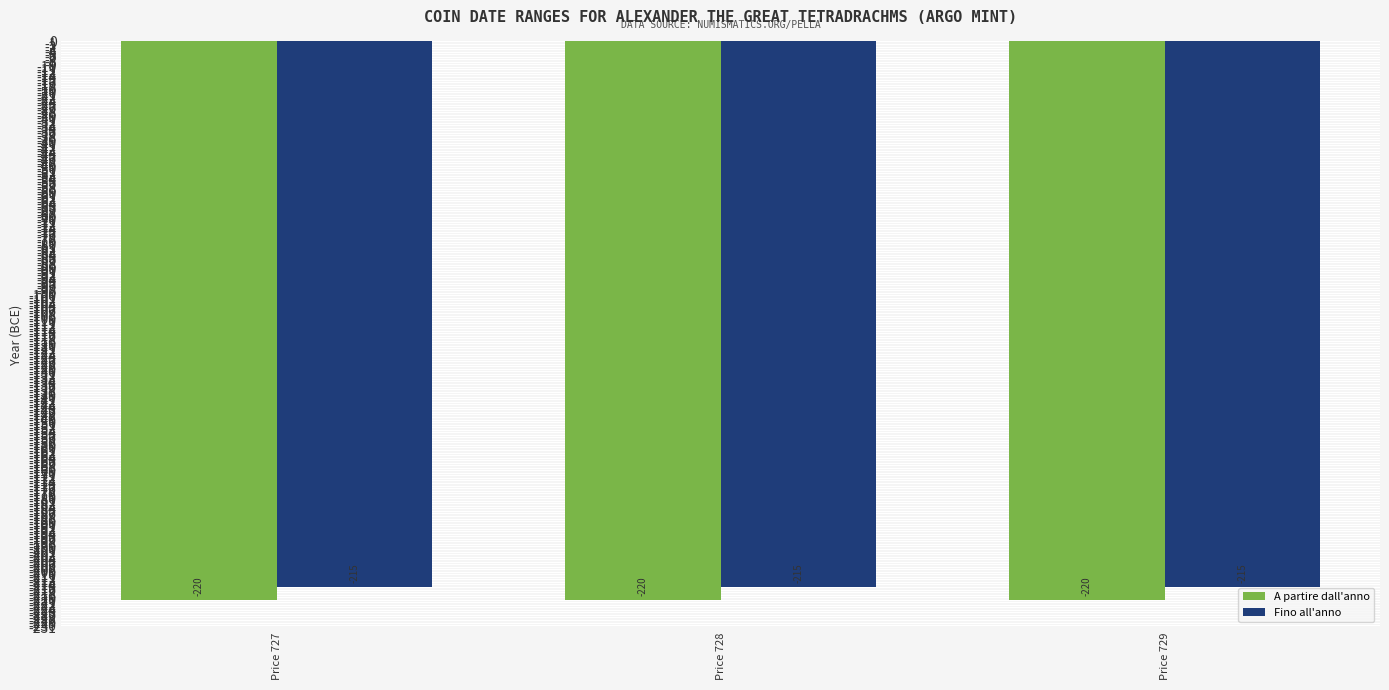

At how many categories does at least one series exceed -219?

3